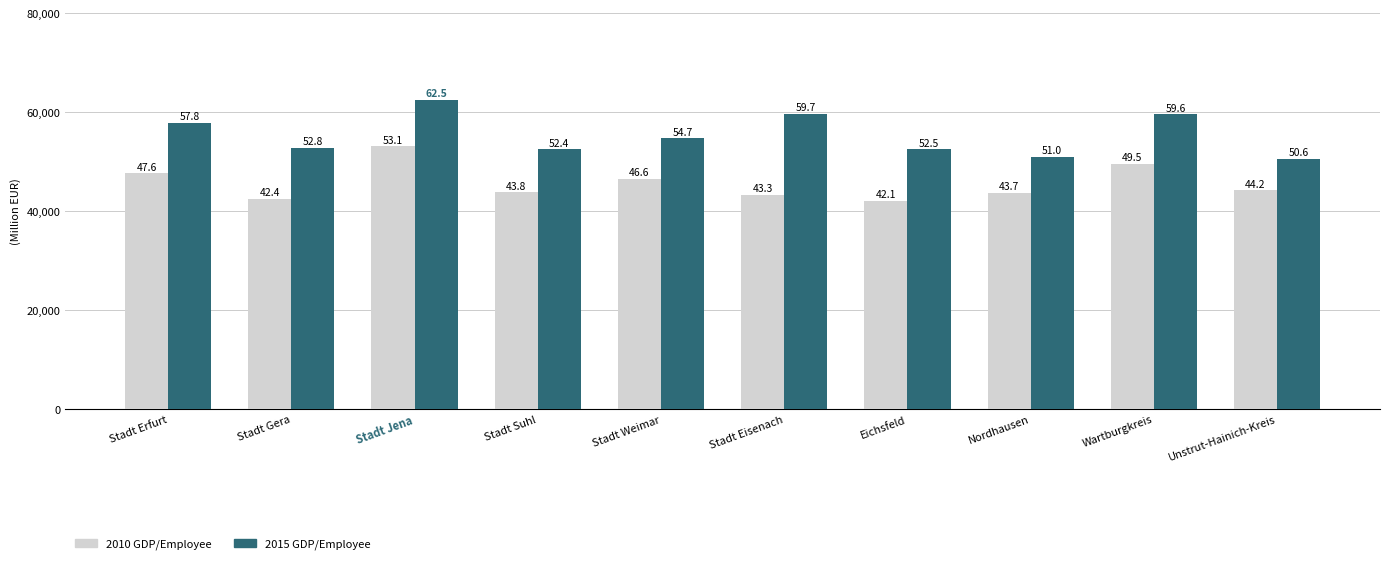

Reading left to right, transcribe all the data shown in this chart.

2010: Stadt Erfurt=47609	Stadt Gera=42435	Stadt Jena=53093	Stadt Suhl=43841	Stadt Weimar=46568	Stadt Eisenach=43320	Eichsfeld=42133	Nordhausen=43651	Wartburgkreis=49528	Unstrut-Hainich-Kreis=44166
2015: Stadt Erfurt=57849	Stadt Gera=52833	Stadt Jena=62476	Stadt Suhl=52446	Stadt Weimar=54732	Stadt Eisenach=59682	Eichsfeld=52507	Nordhausen=51026	Wartburgkreis=59598	Unstrut-Hainich-Kreis=50612